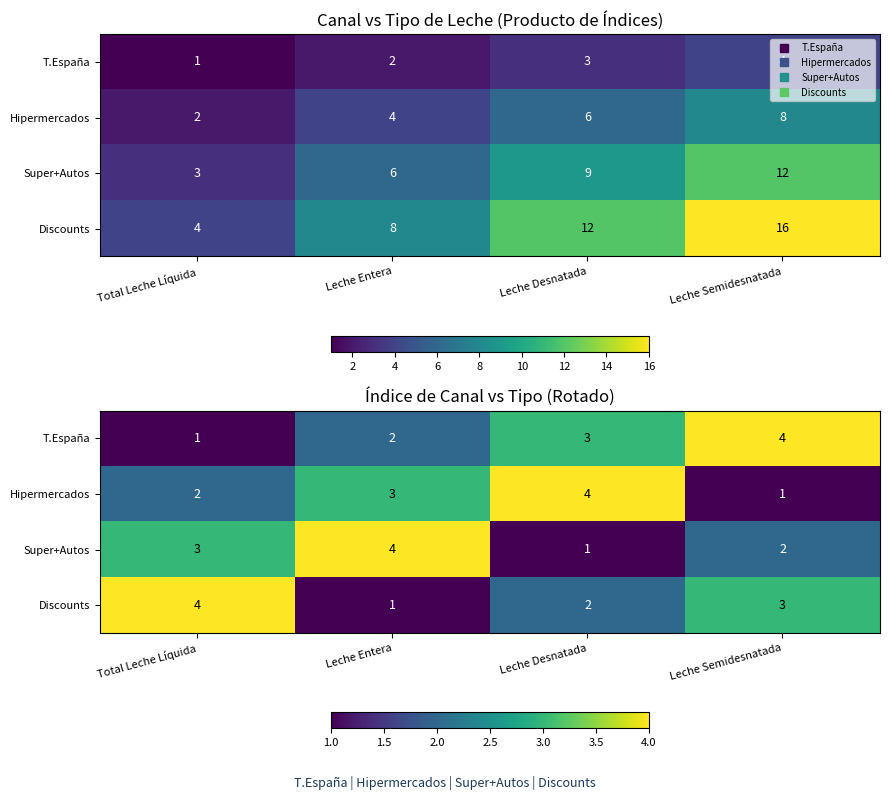

At how many categories does at least one series exceed 2?

4